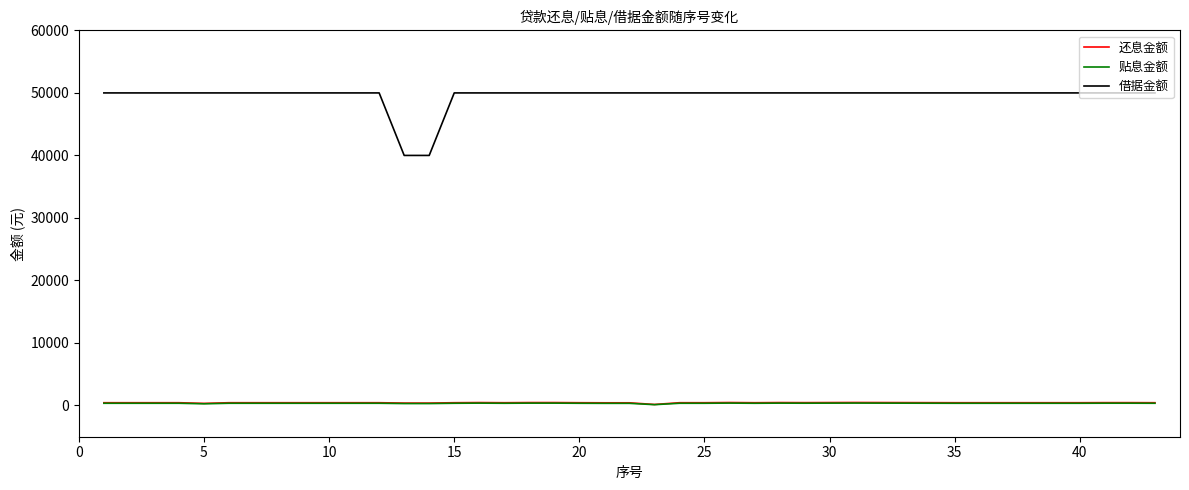

What is the maximum value shown in the chart?

50000.0